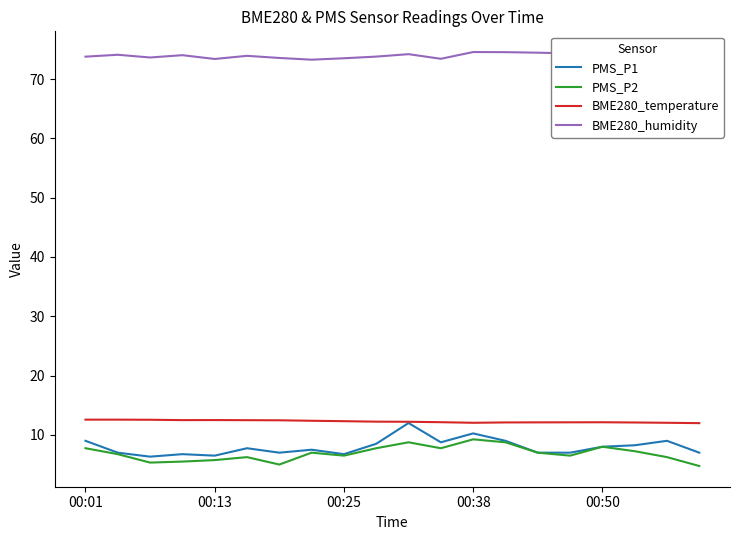

True or false: PMS_P1 and BME280_humidity cross at least once.

False